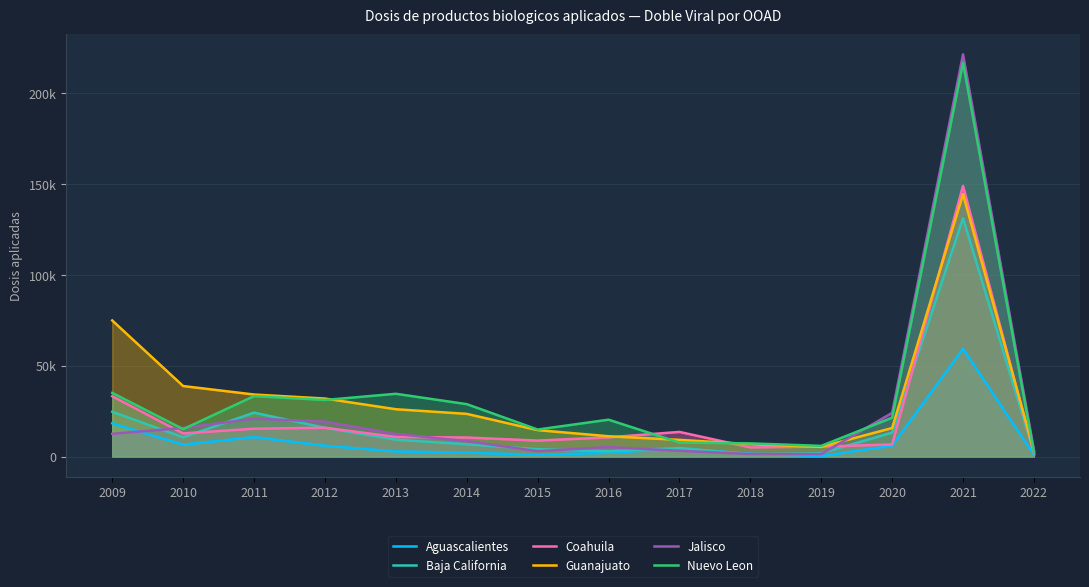

What is the lowest value of the Nuevo Leon series?

2349